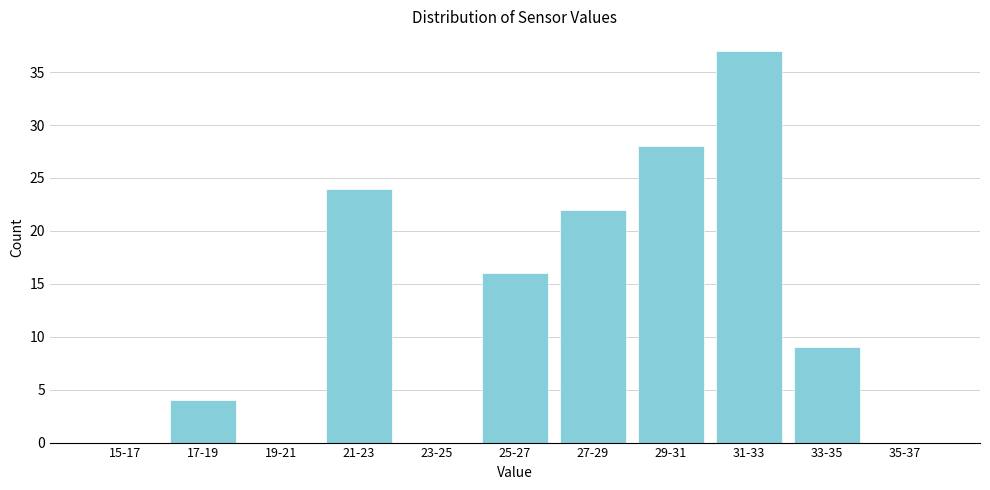

Reading right to left, what are all the values shown in this chart?

35-37=0	33-35=9	31-33=37	29-31=28	27-29=22	25-27=16	23-25=0	21-23=24	19-21=0	17-19=4	15-17=0